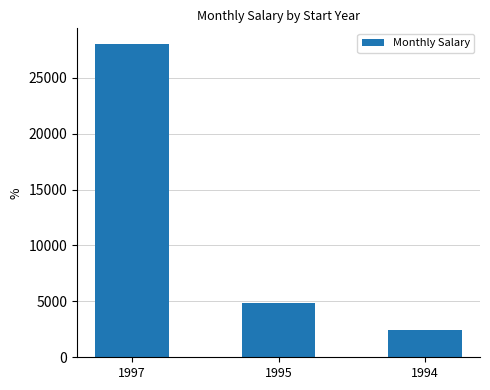

Is it true that the value at 1995 is 2359?

False